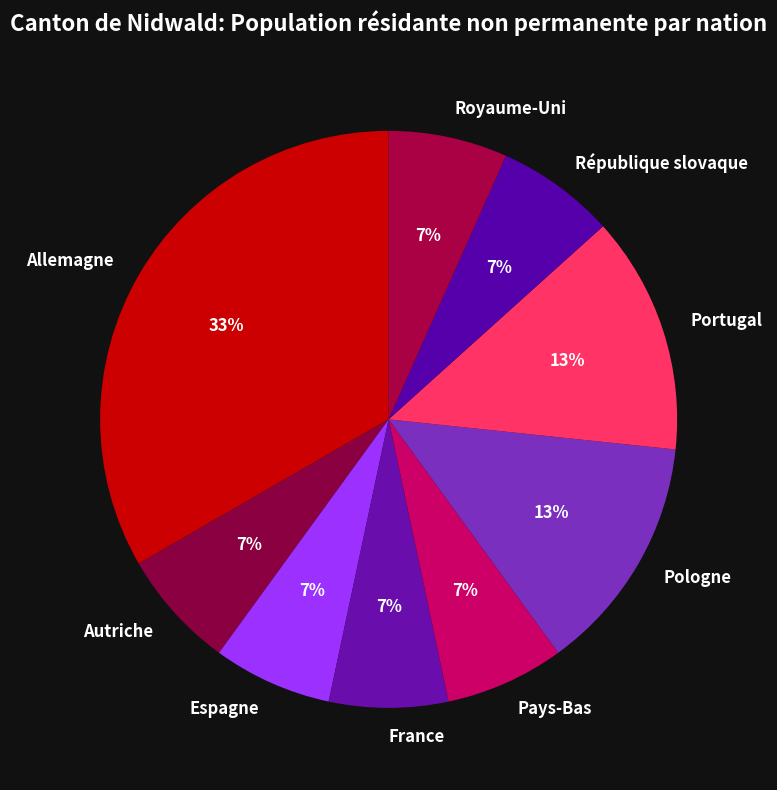

To the nearest percent, what percentage of the pie is Espagne?

7%